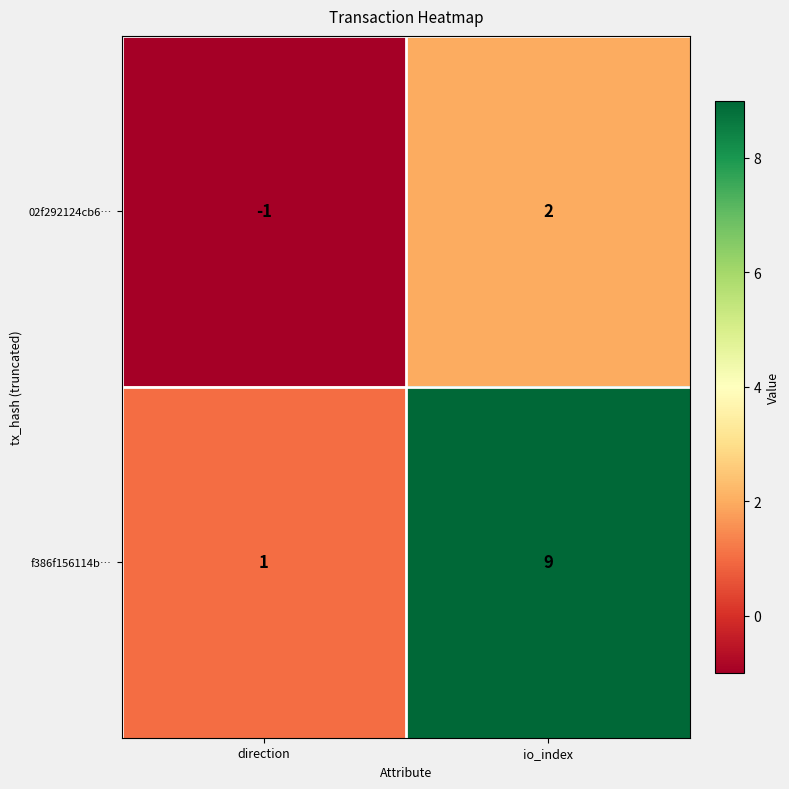

How many values in 02f292124cb6… are above zero?

1